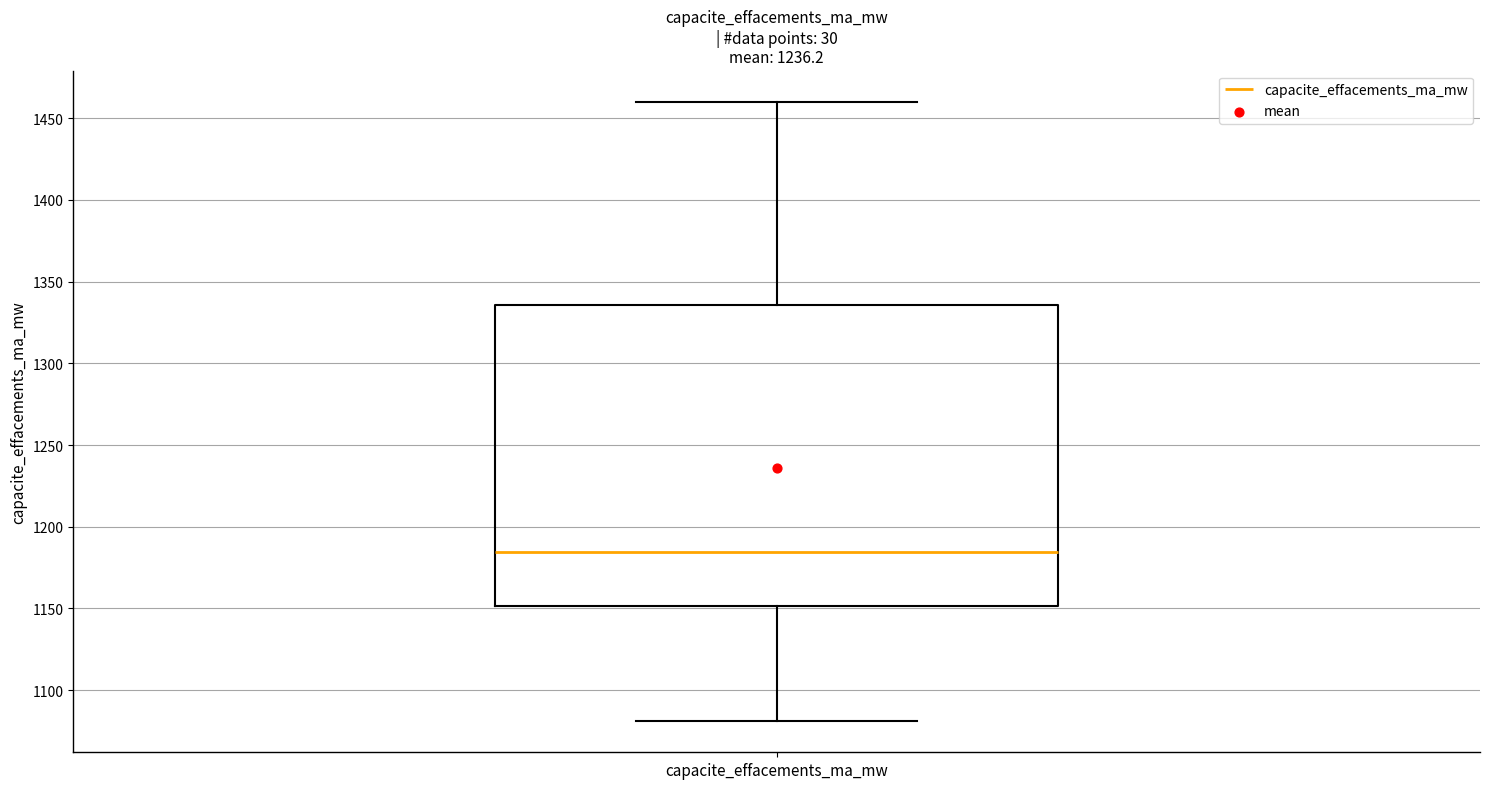

Where does the upper whisker of the box for capacite_effacements_ma_mw end on the y-axis? The values are not printed on the chart, so give them approximately, as read against the axis.

1460